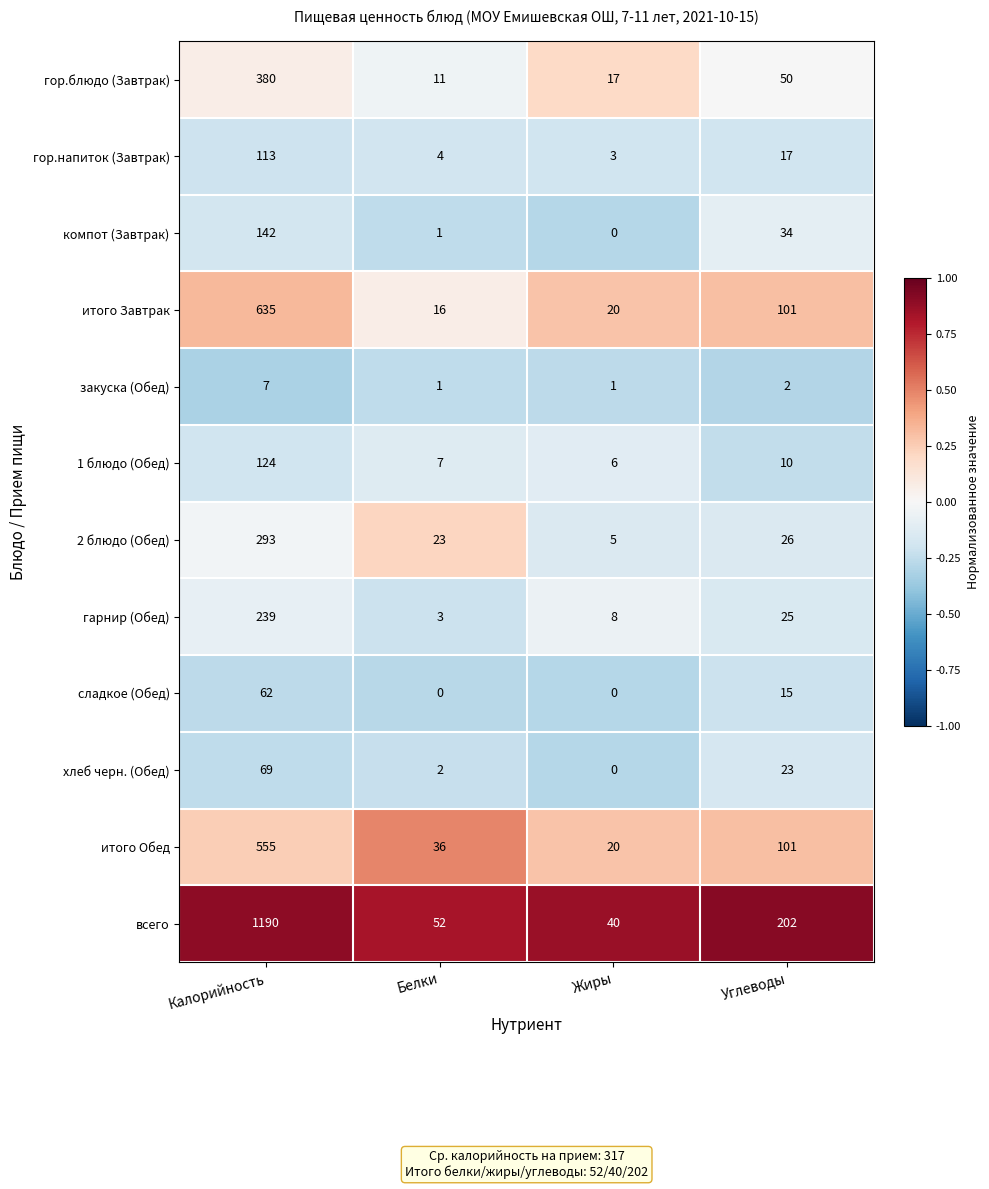

How many data points does each series have?

4